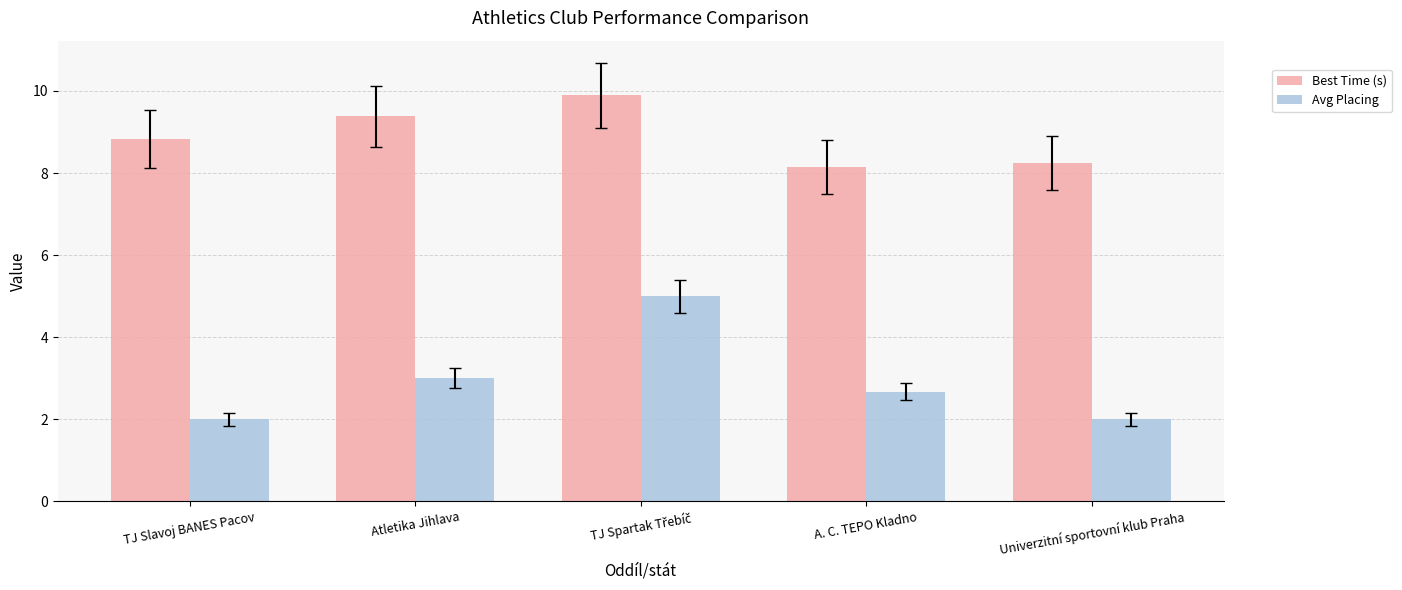

At A. C. TEPO Kladno, list the series in order from largest to smallest.

Best Time (s), Avg Placing